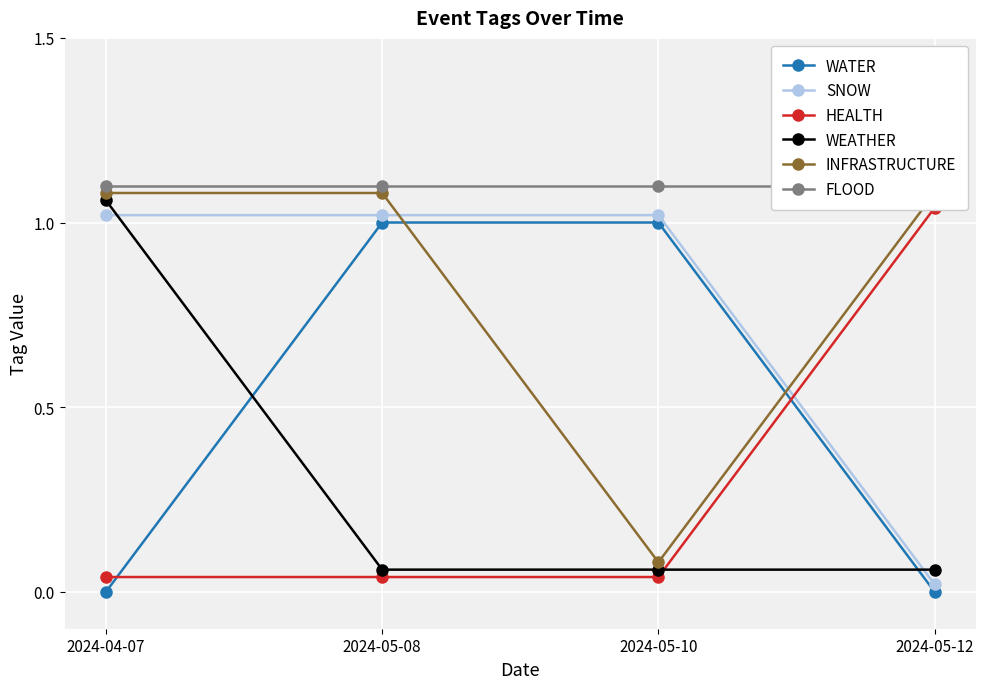

What is the average value of the WATER series?

0.5